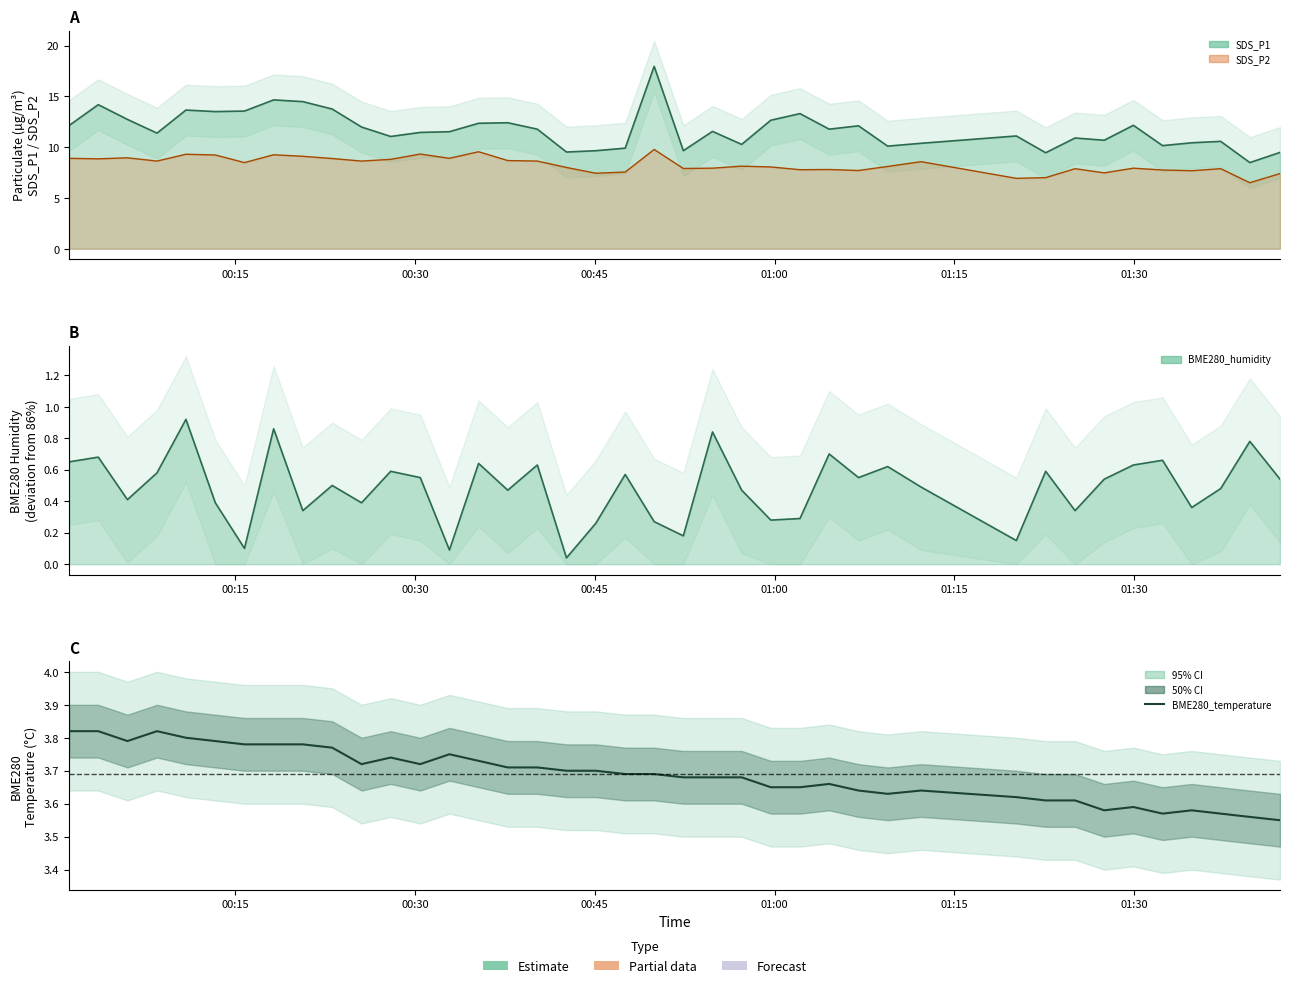

True or false: BME280_temperature has a value of 2.4 at 9.

False